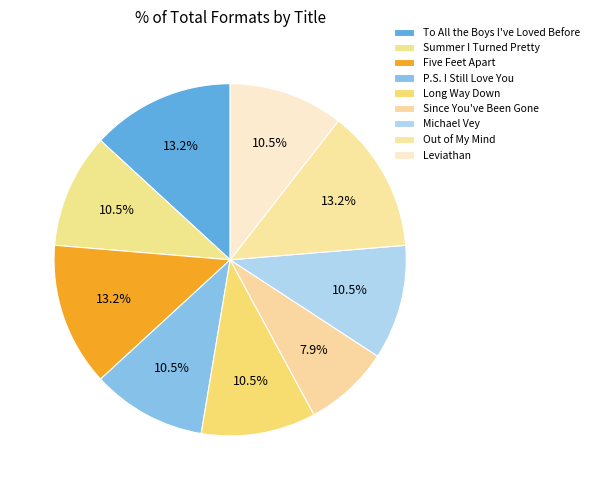

How many segments does this pie chart have?

9